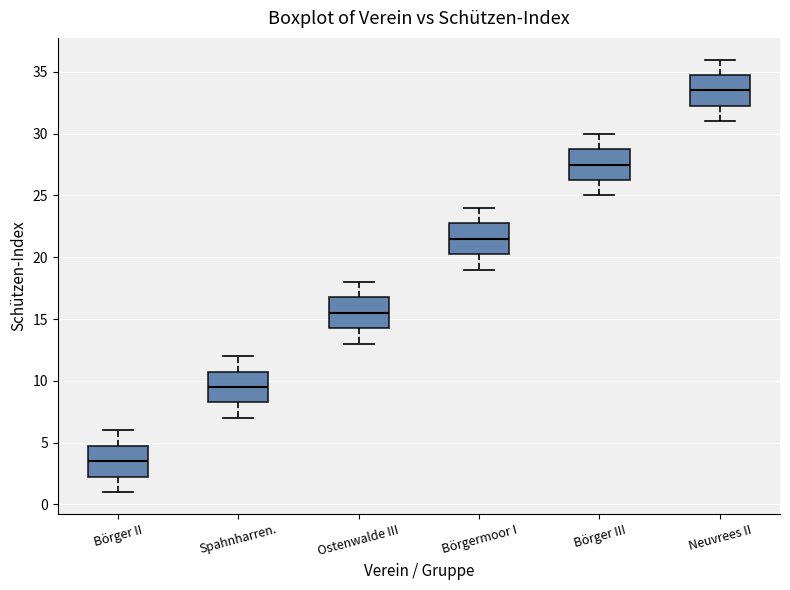

Reading left to right, read every box against the y-axis: the position of its median line, the range the box covers, and the ends of its whiskers. The values are not printed on the chart, so give them approximately, as read against the axis.

Börger II: median 3.5, box 2.5 to 5.0, whiskers 1.0 to 6.0
Spahnharren.: median 9.5, box 8.5 to 11.0, whiskers 7.0 to 12.0
Ostenwalde III: median 15.5, box 14.5 to 17.0, whiskers 13.0 to 18.0
Börgermoor I: median 21.5, box 20.5 to 23.0, whiskers 19.0 to 24.0
Börger III: median 27.5, box 26.5 to 29.0, whiskers 25.0 to 30.0
Neuvrees II: median 33.5, box 32.5 to 35.0, whiskers 31.0 to 36.0